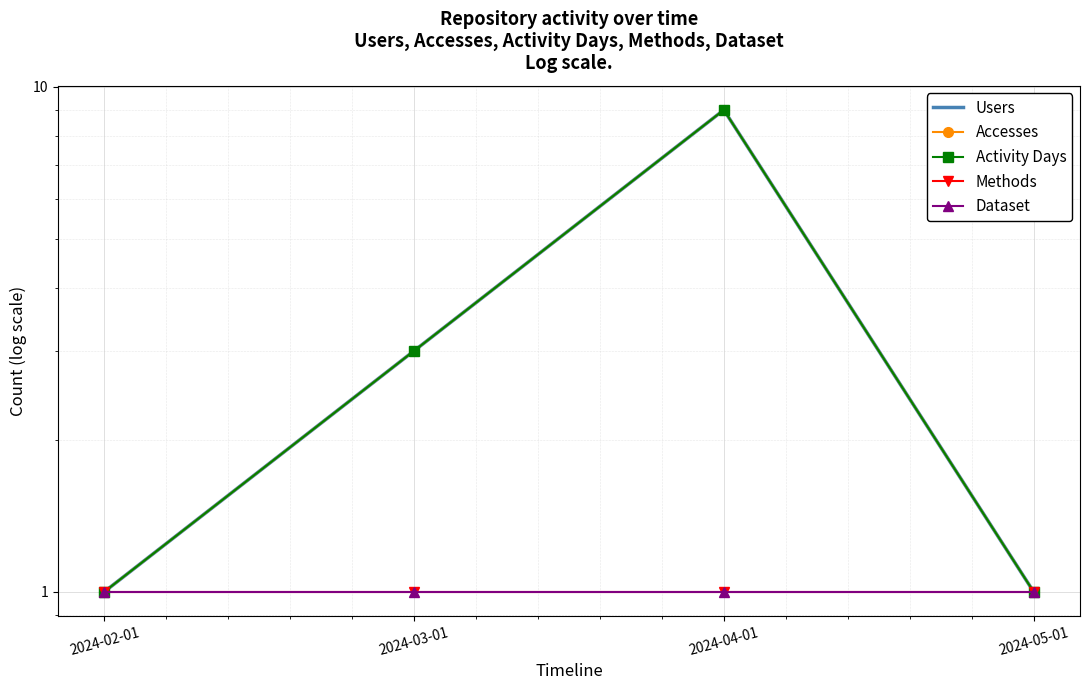

True or false: Activity Days and Users intersect in this chart.

False